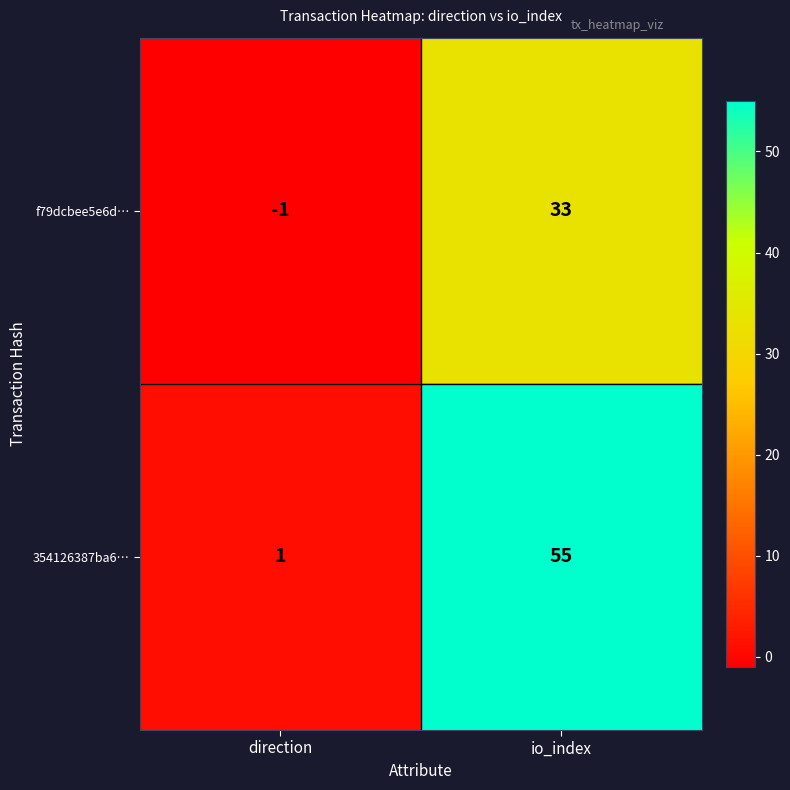

What is the difference between the maximum and minimum values in the f79dcbee5e6d… series?

34